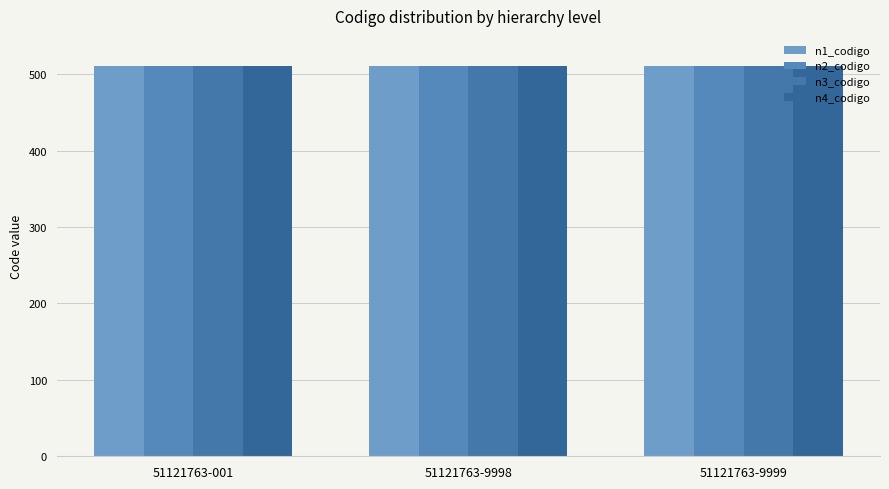

What is the value of the n4_codigo bar at the 1st from the left?

51121763